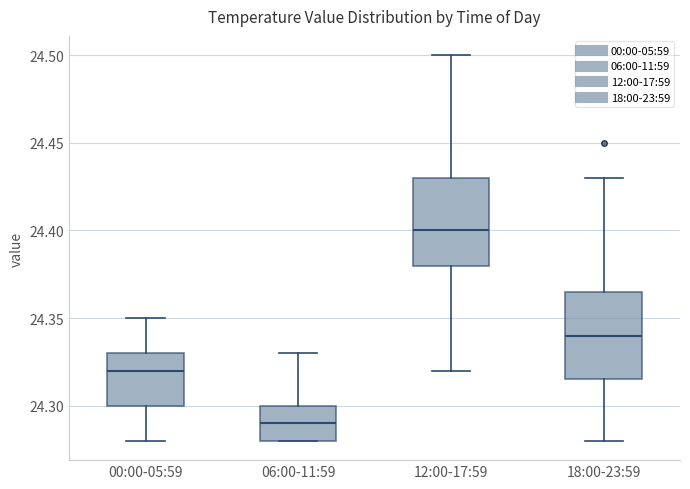

Reading left to right, transcribe this box plot: for each box, give where its median line is, the range the box spans, and where its two whiskers end, as read against the y-axis. The values are not printed on the chart, so give them approximately, as read against the axis.

00:00-05:59: median 24.320, box 24.300 to 24.330, whiskers 24.280 to 24.350
06:00-11:59: median 24.290, box 24.280 to 24.300, whiskers 24.280 to 24.330
12:00-17:59: median 24.400, box 24.380 to 24.430, whiskers 24.320 to 24.500
18:00-23:59: median 24.340, box 24.315 to 24.365, whiskers 24.280 to 24.430